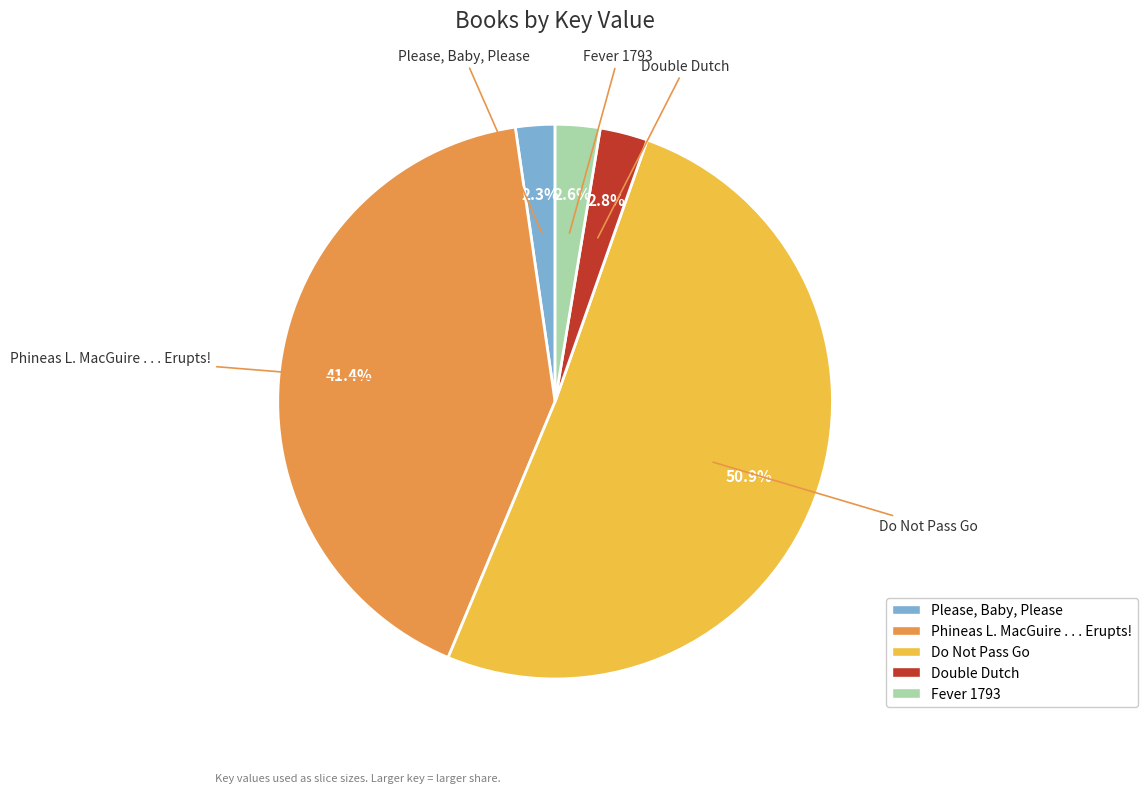

How many segments does this pie chart have?

5